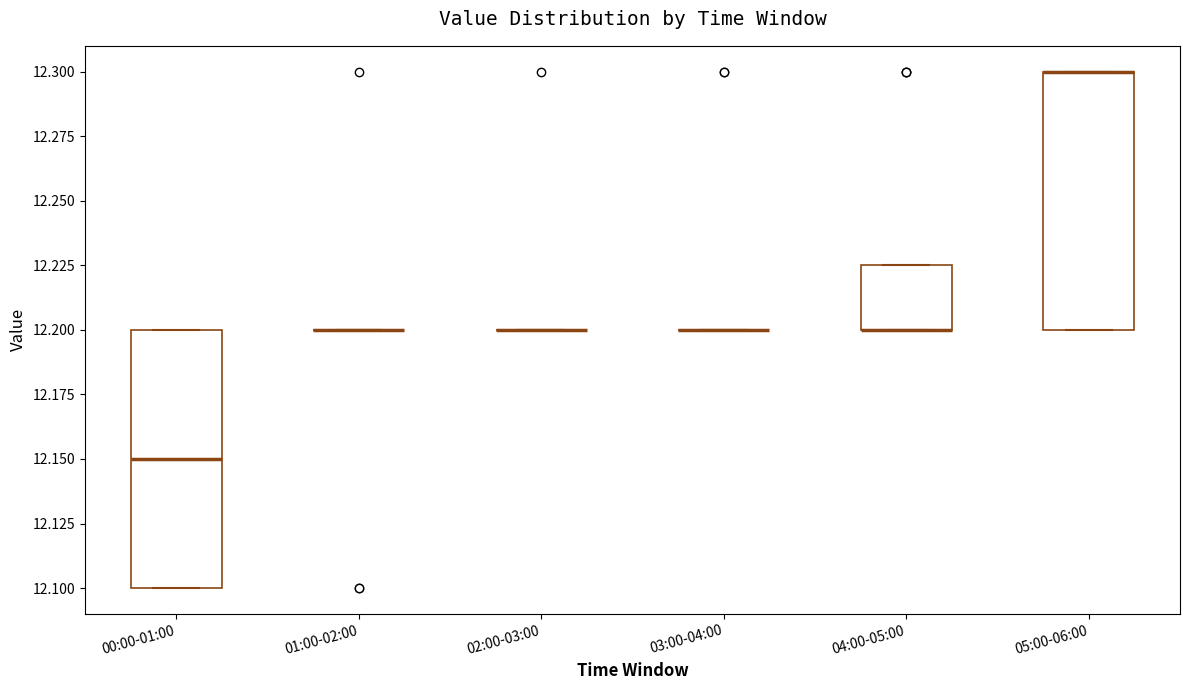

Reading left to right, read every box against the y-axis: the position of its median line, the range the box covers, and the ends of its whiskers. The values are not printed on the chart, so give them approximately, as read against the axis.

00:00-01:00: median 12.150, box 12.100 to 12.200, whiskers 12.100 to 12.200
01:00-02:00: box collapsed to a line at 12.200, whiskers 12.200 to 12.200
02:00-03:00: box collapsed to a line at 12.200, whiskers 12.200 to 12.200
03:00-04:00: box collapsed to a line at 12.200, whiskers 12.200 to 12.200
04:00-05:00: median 12.200 (drawn on the box's lower edge), box 12.200 to 12.225, whiskers 12.200 to 12.225
05:00-06:00: median 12.300 (drawn on the box's upper edge), box 12.200 to 12.300, whiskers 12.200 to 12.300